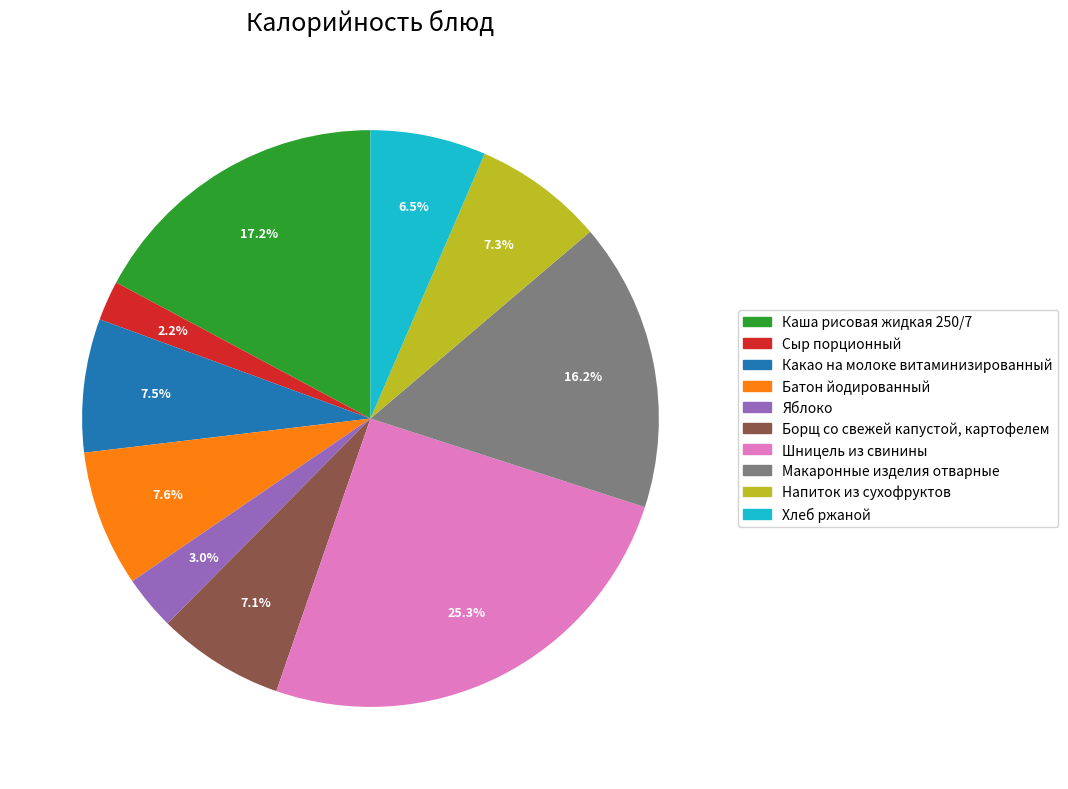

What is the ratio of the value at Макаронные изделия отварные to the value at Борщ со свежей капустой, картофелем?

2.3